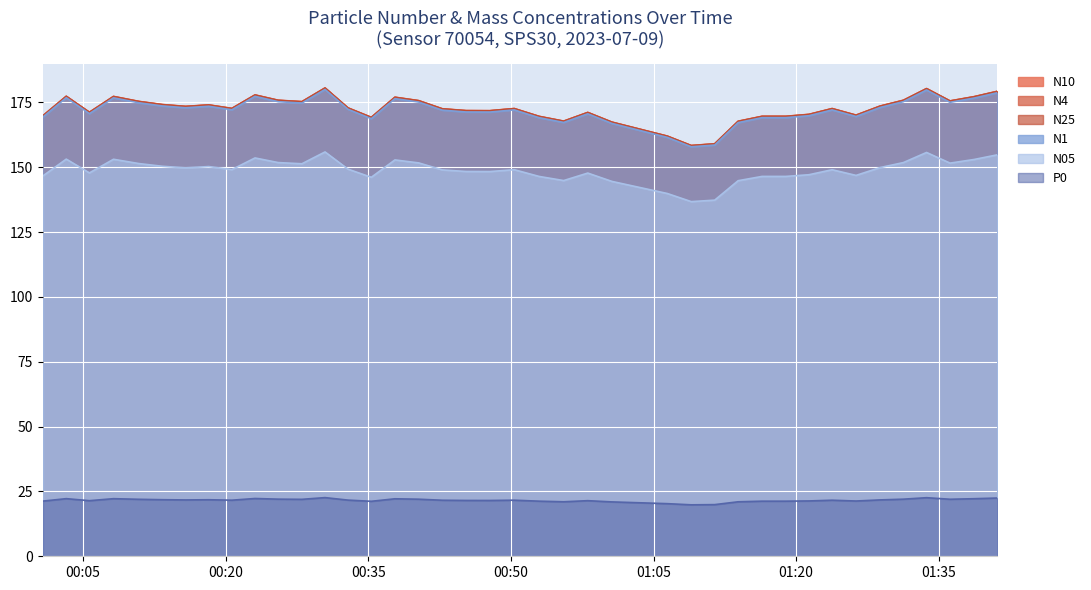

What is the label of the 27th point from the left?

2023-07-09T01:08:58